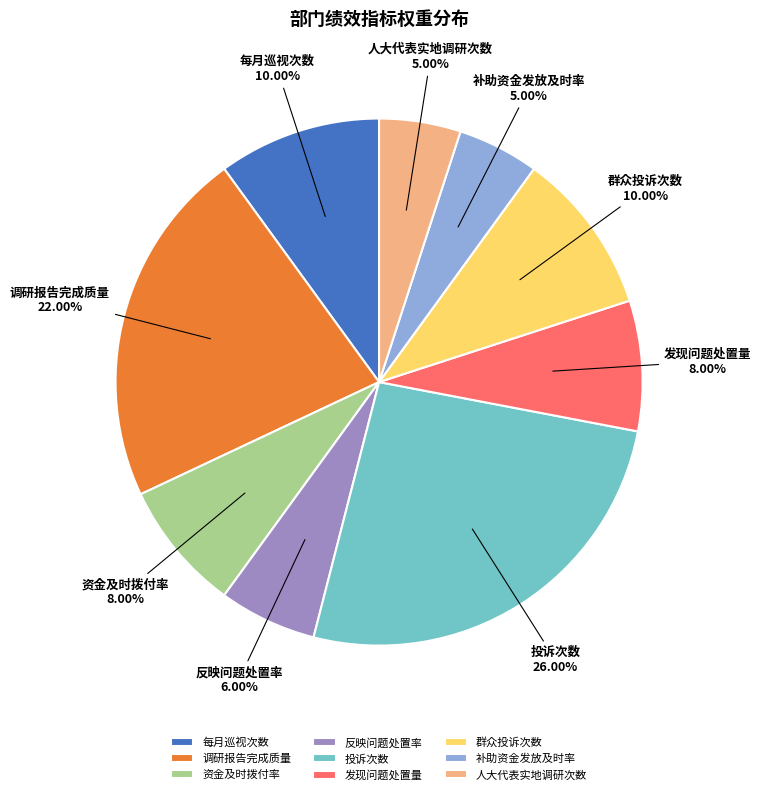

What is the total percentage of 群众投诉次数 and 调研报告完成质量?

32.0%